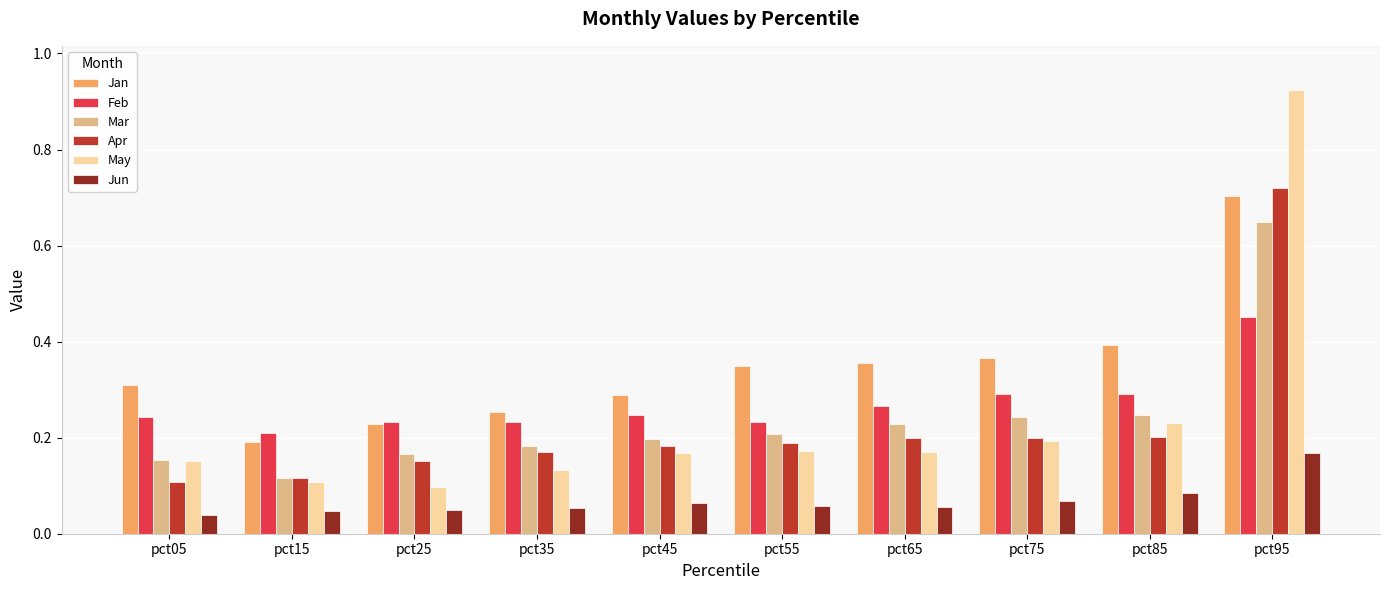

Is the value of Jun at pct05 greater than the value of Apr at pct35?

No